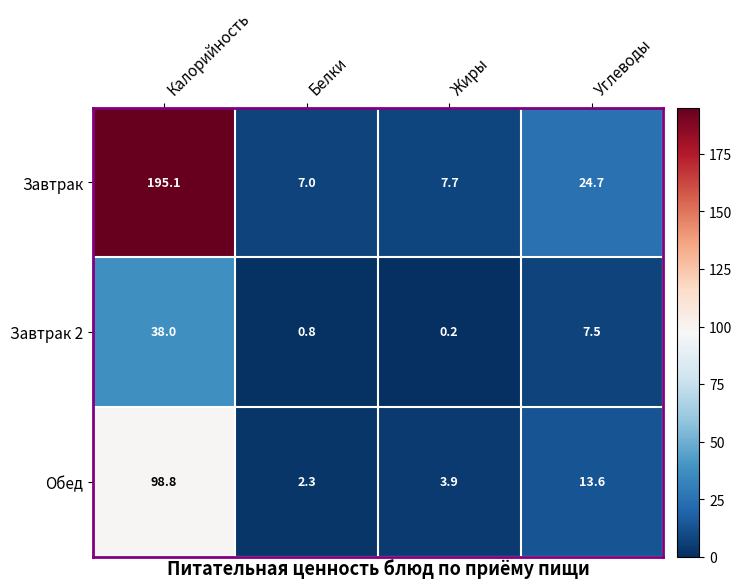

Reading left to right, extract all data points from this chart.

Завтрак: 195.1	7.0	7.7	24.7
Завтрак 2: 38.0	0.8	0.2	7.5
Обед: 98.8	2.3	3.9	13.6